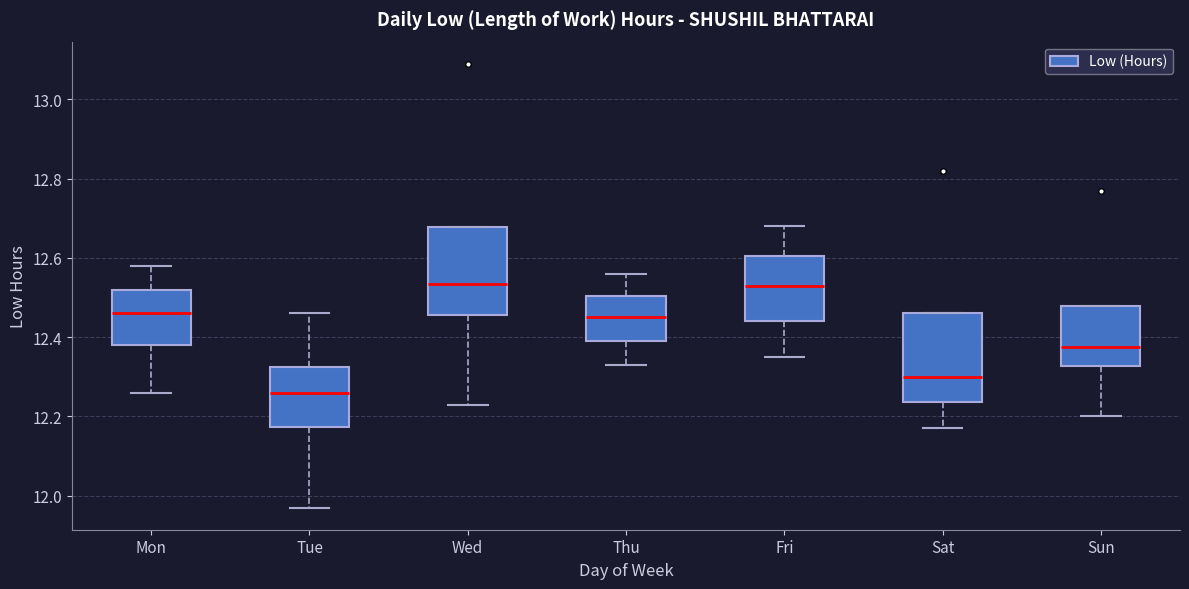

Reading left to right, read every box against the y-axis: the position of its median line, the range the box covers, and the ends of its whiskers. The values are not printed on the chart, so give them approximately, as read against the axis.

Mon: median 12.46, box 12.38 to 12.52, whiskers 12.26 to 12.58
Tue: median 12.26, box 12.18 to 12.32, whiskers 11.98 to 12.46
Wed: median 12.54, box 12.46 to 12.68, whiskers 12.24 to 12.68
Thu: median 12.46, box 12.40 to 12.50, whiskers 12.34 to 12.56
Fri: median 12.54, box 12.44 to 12.60, whiskers 12.36 to 12.68
Sat: median 12.30, box 12.24 to 12.46, whiskers 12.18 to 12.46
Sun: median 12.38, box 12.32 to 12.48, whiskers 12.20 to 12.48